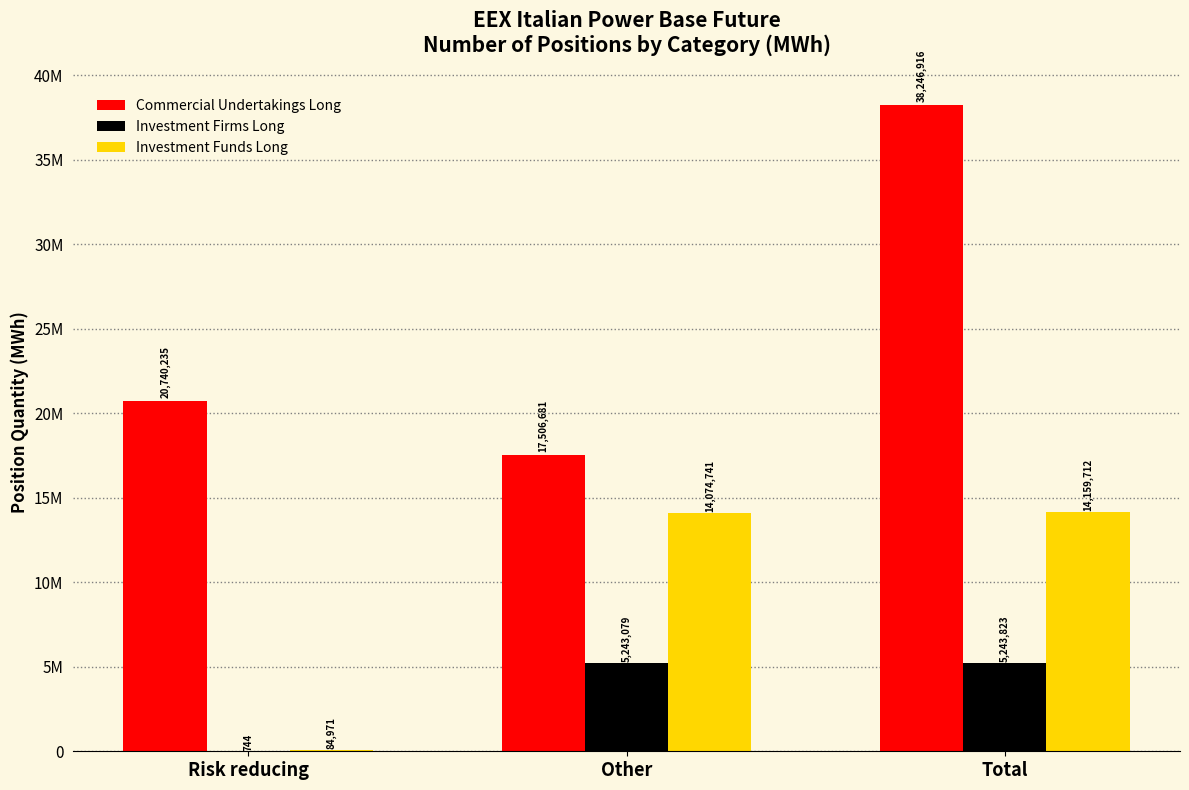

List the series in order of their overall mean, highest first.

Commercial Undertakings Long, Investment Funds Long, Investment Firms Long